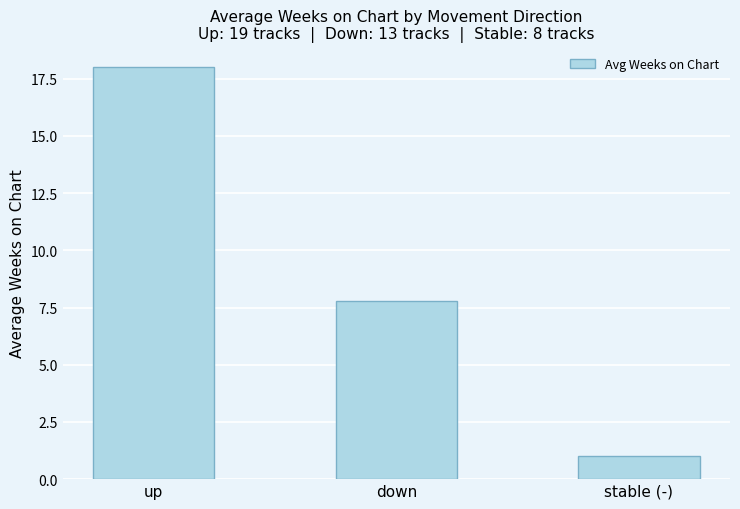

Reading left to right, extract all data points from this chart.

18.0	7.8	1.0